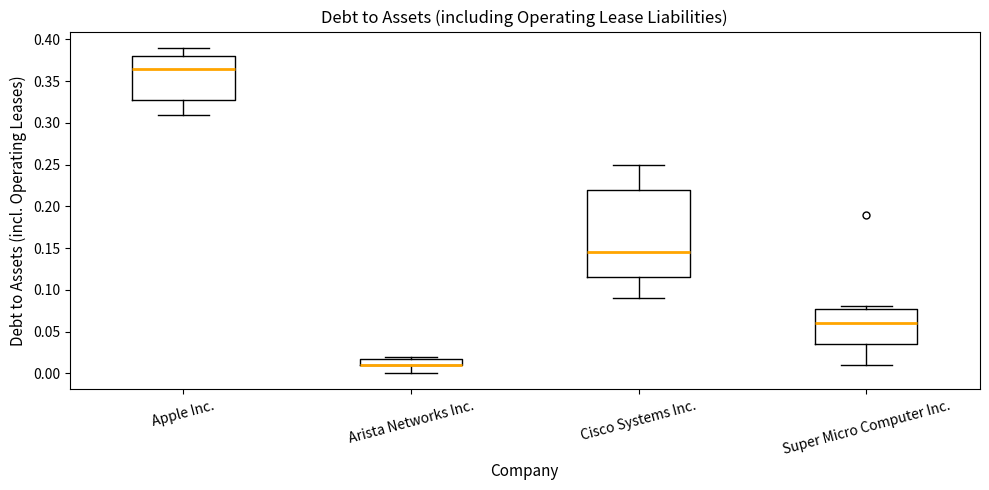

Where does the lower whisker of the box for Arista Networks Inc. end on the y-axis? The values are not printed on the chart, so give them approximately, as read against the axis.

0.000